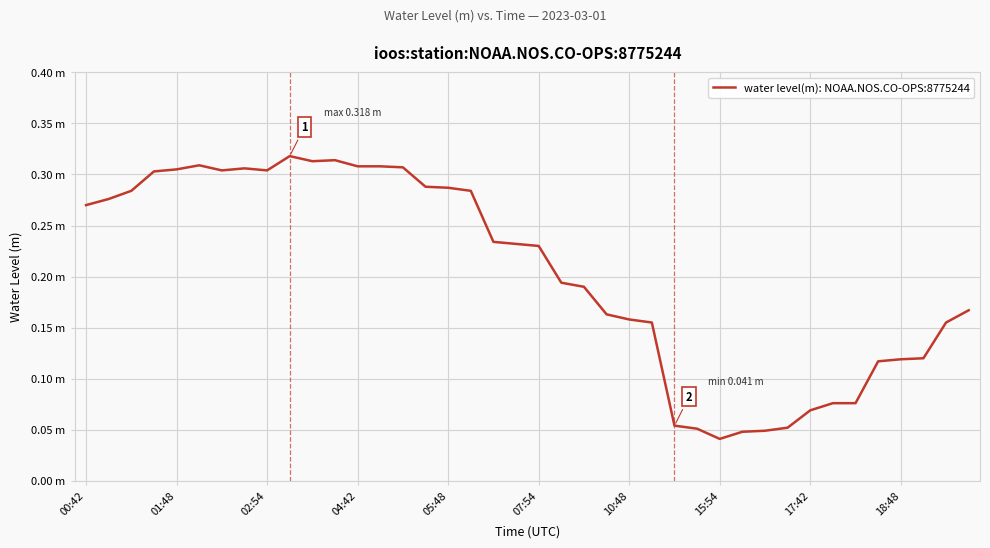

Is this an area chart (filled region under the line)?

No